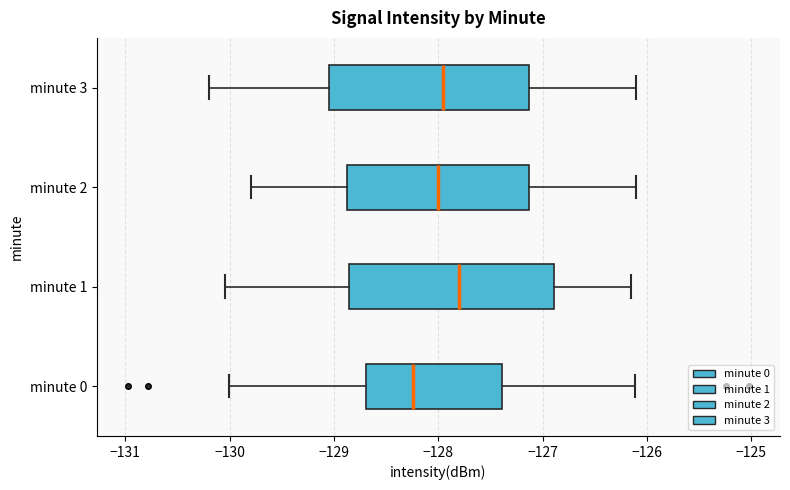

Where is the right edge of the box for minute 0 on the x-axis? The values are not printed on the chart, so give them approximately, as read against the axis.

-127.4